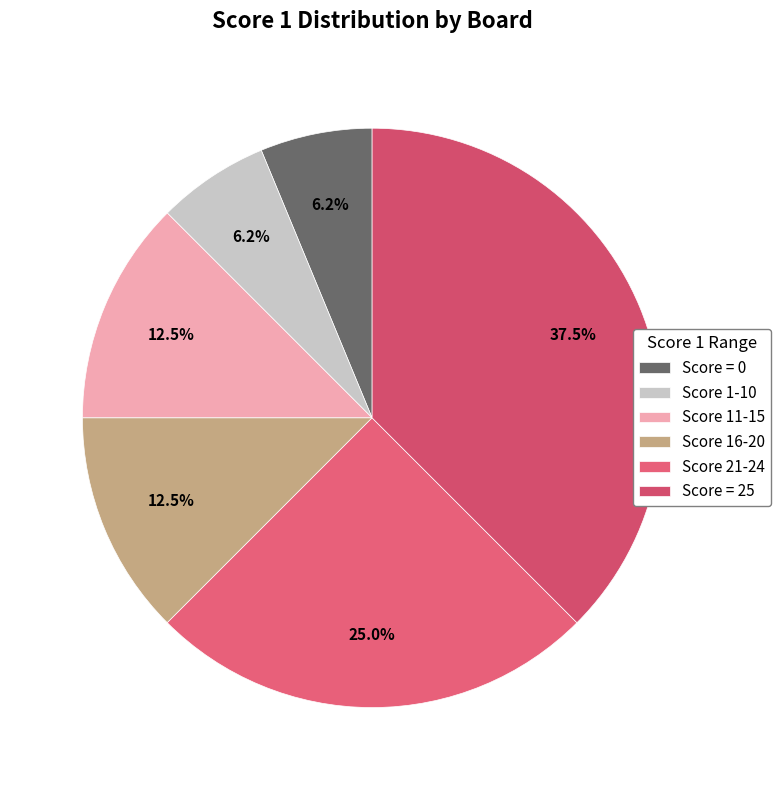

To the nearest percent, what is the average slice percentage?

17%